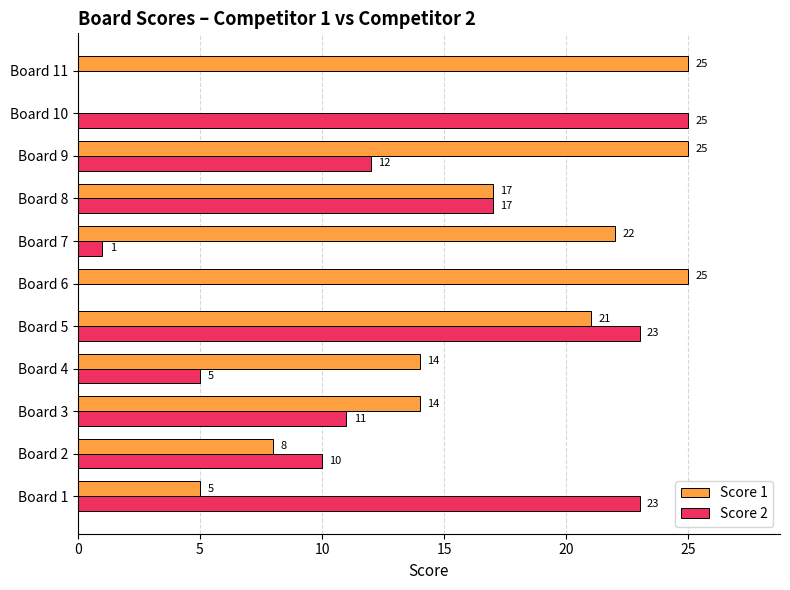

Between Board 5 and Board 7, which series saw the biggest shift?

Score 2